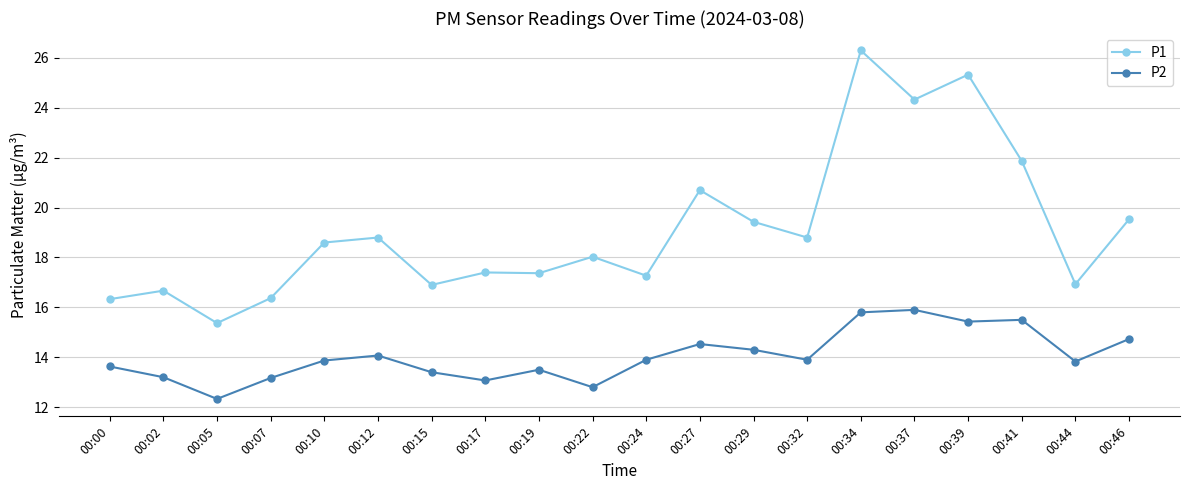

Rank the series at 00:34 from lowest to highest value.

P2, P1